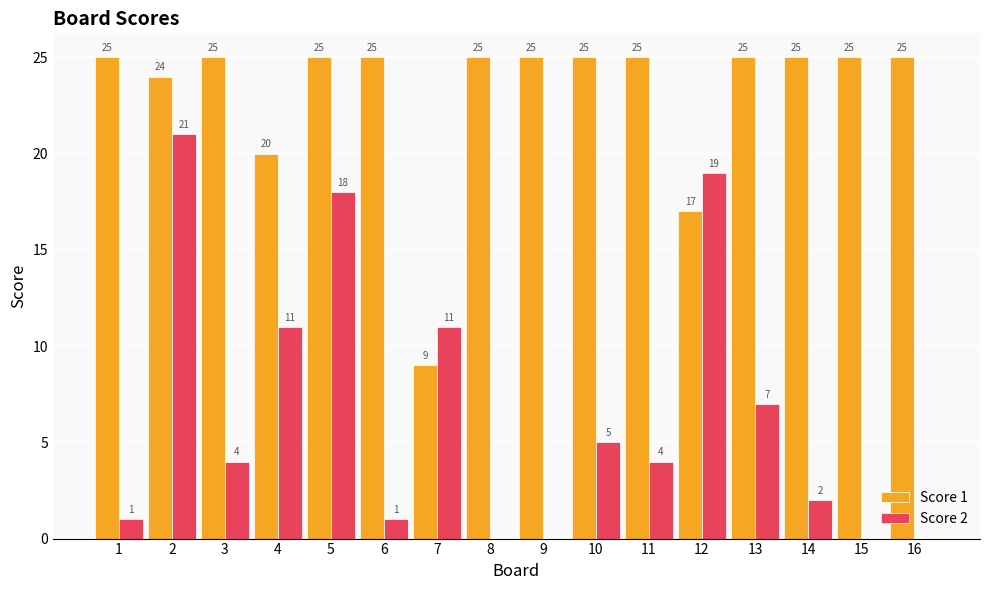

Which series has the largest total across all categories?

Score 1